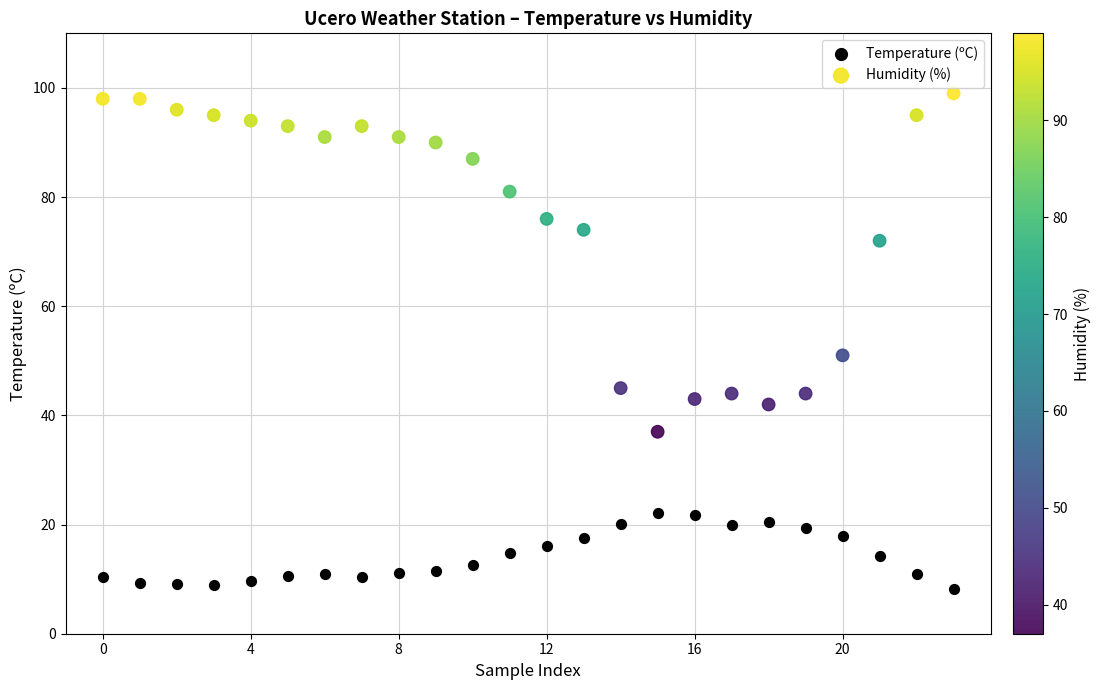

Across all data points, what is the range of Y values (max minus min)?

90.8